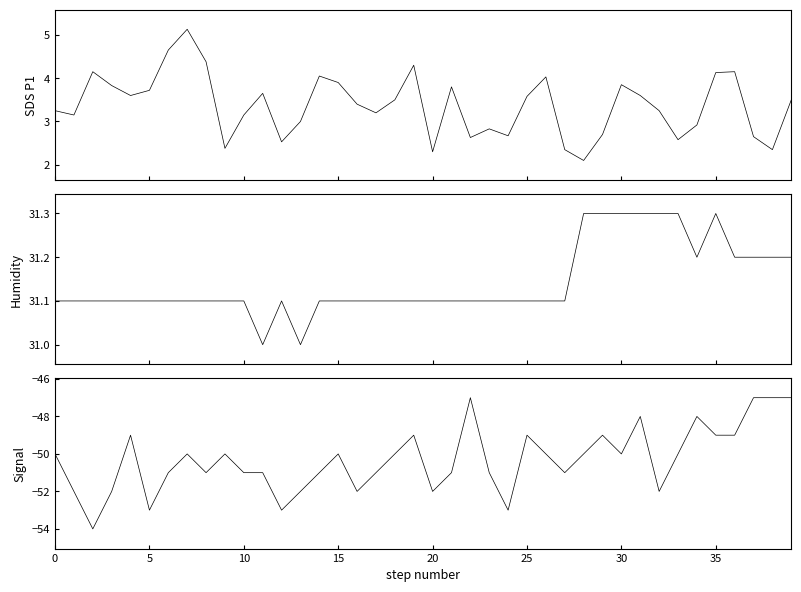

At how many categories does at least one series exceed 28?

40